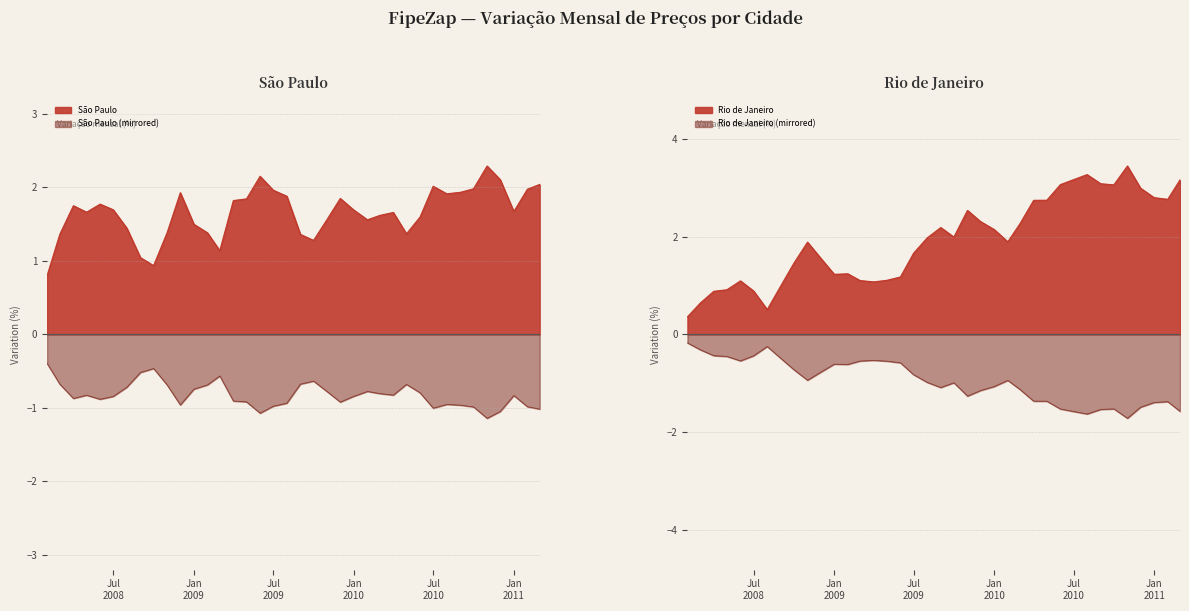

Where does the Rio de Janeiro Total series first go above 1?

2008-06